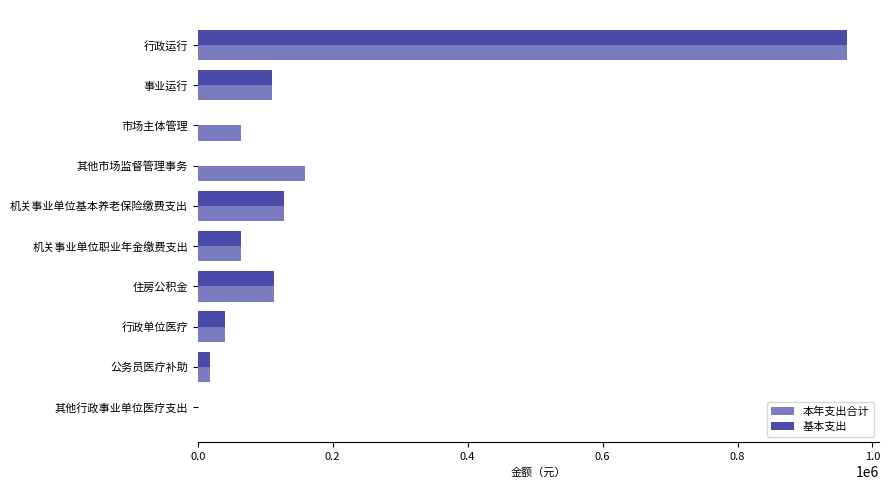

What is the sum of the 基本支出 values at 住房公积金 and 事业运行?

222957.3